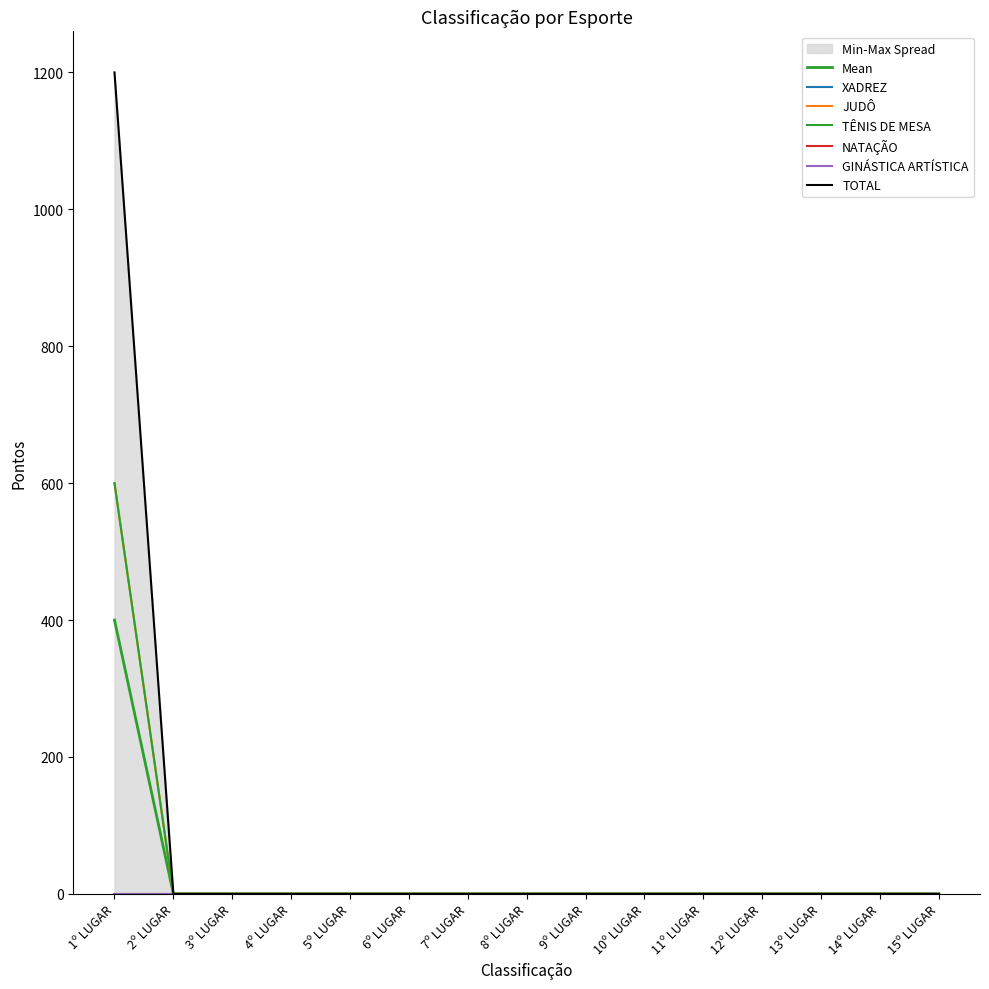

Between 6º LUGAR and 12º LUGAR, which is larger?

6º LUGAR